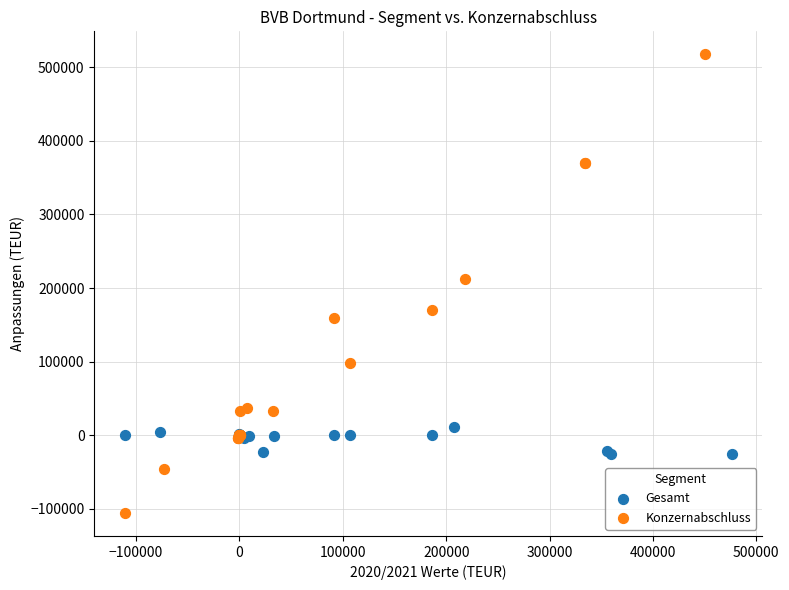

What are all the series names shown in the legend?

Gesamt, Konzernabschluss